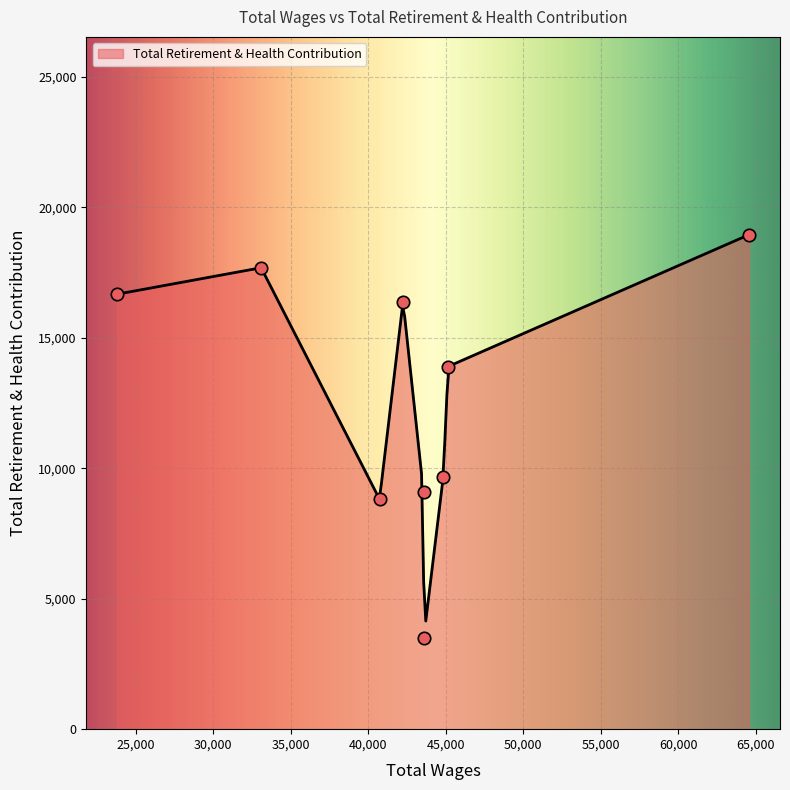

Between 44838.0 and 43565.0, which is larger?

44838.0